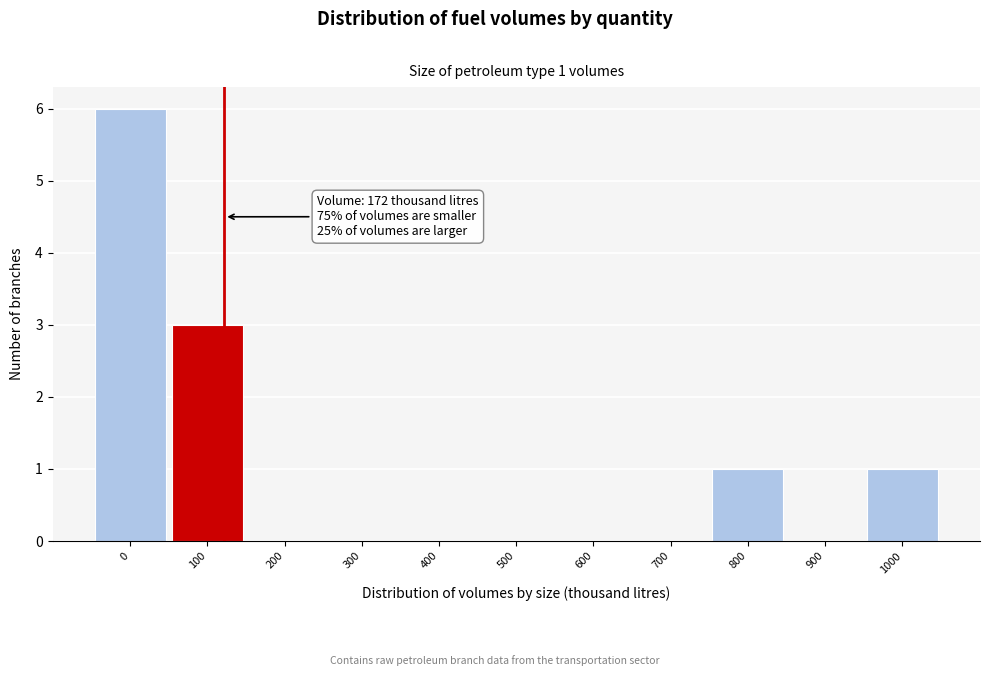

Reading right to left, list all the values displayed in this chart.

1000=1	900=0	800=1	700=0	600=0	500=0	400=0	300=0	200=0	100=3	0=6